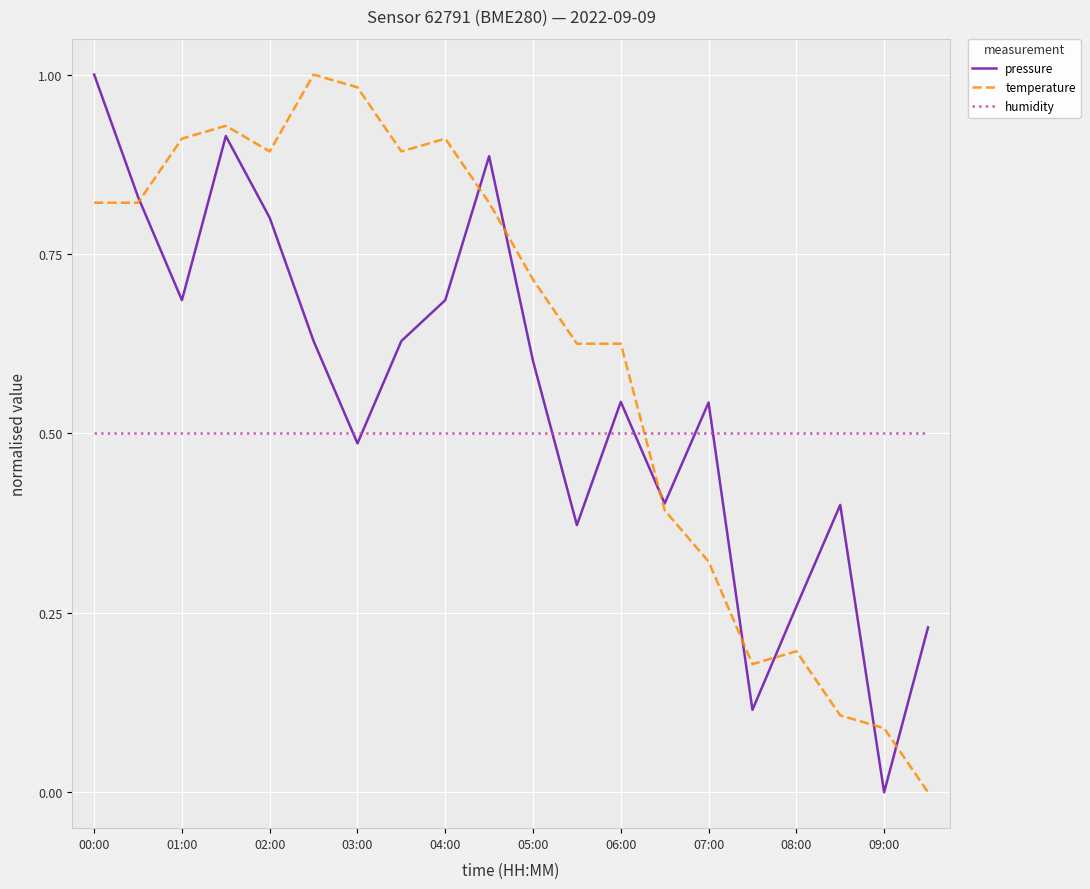

Which series has the largest total across all categories?

temperature